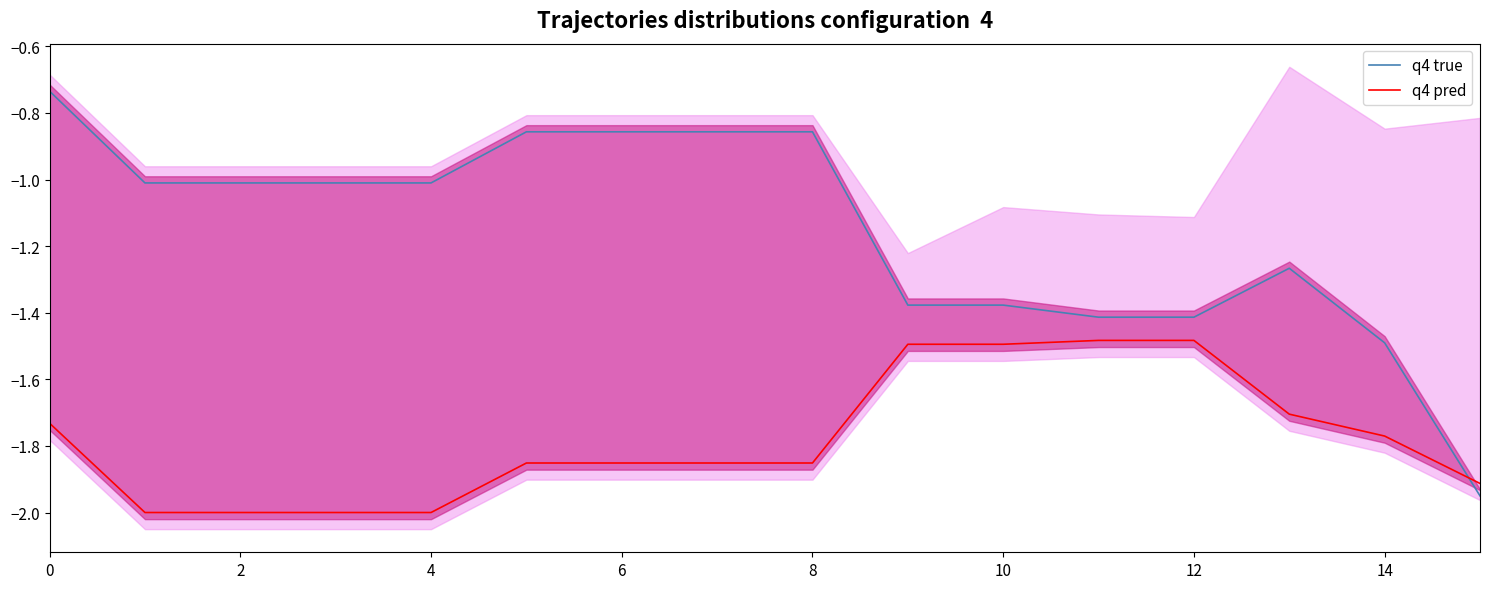

True or false: q4 pred and q4 true intersect in this chart.

True